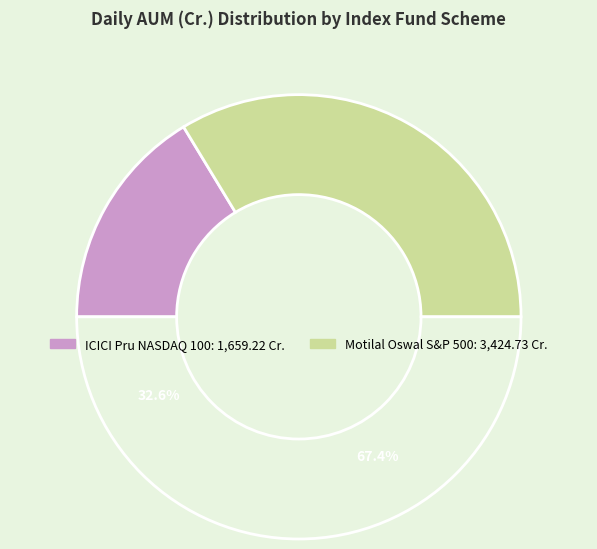

How many slices are in this pie chart?

2